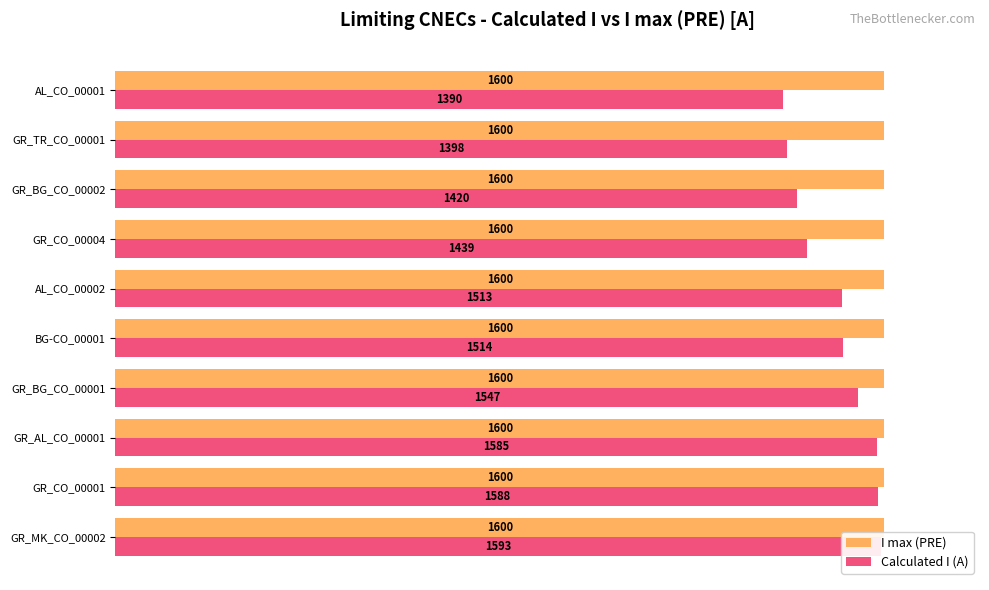

Rank the series by their maximum value, from highest to lowest.

Calculated I (A), I max (PRE)